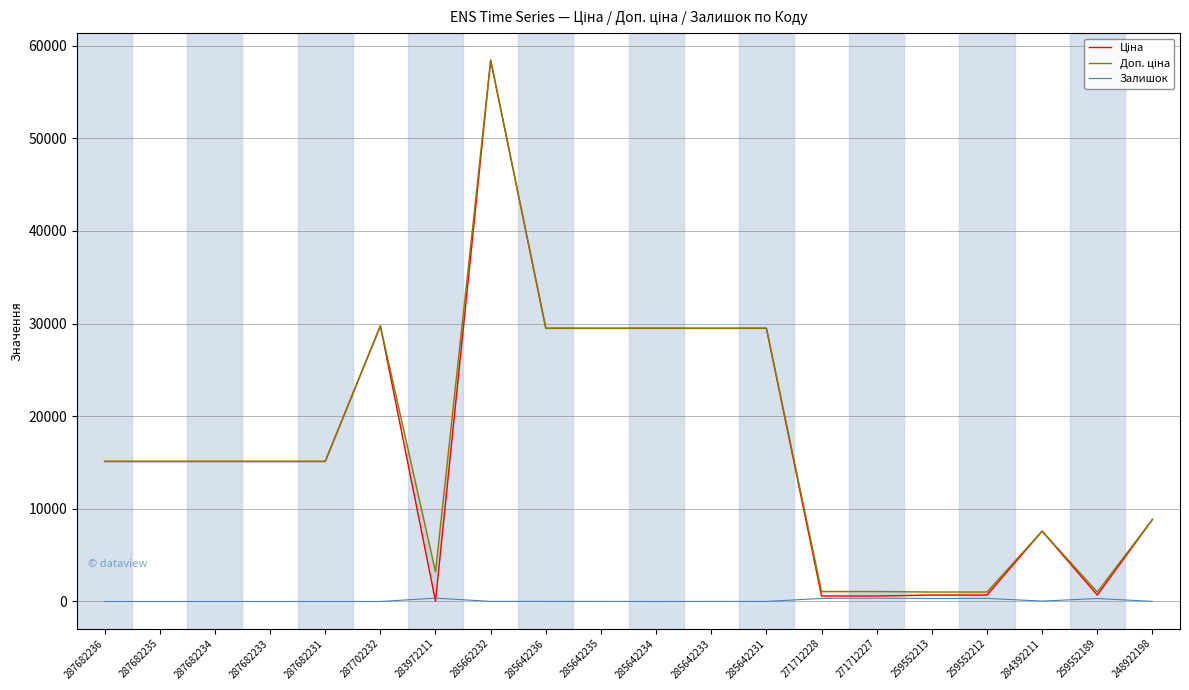

True or false: Ціна and Доп. ціна intersect in this chart.

False